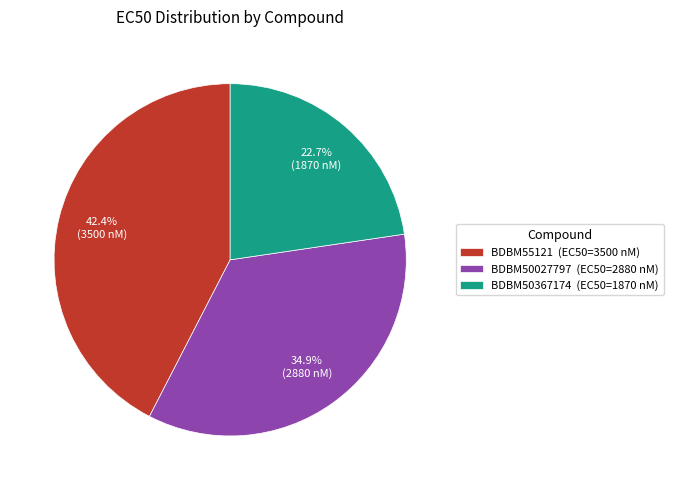

To the nearest percent, what percentage of the pie is BDBM50027797?

35%